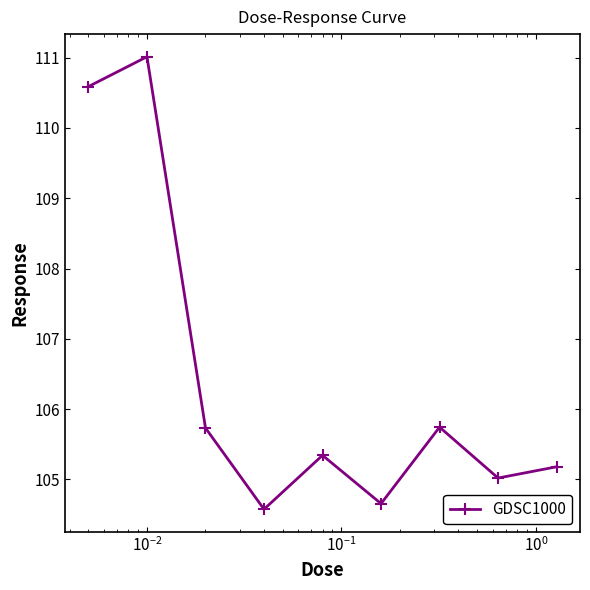

What is the average value?

106.4